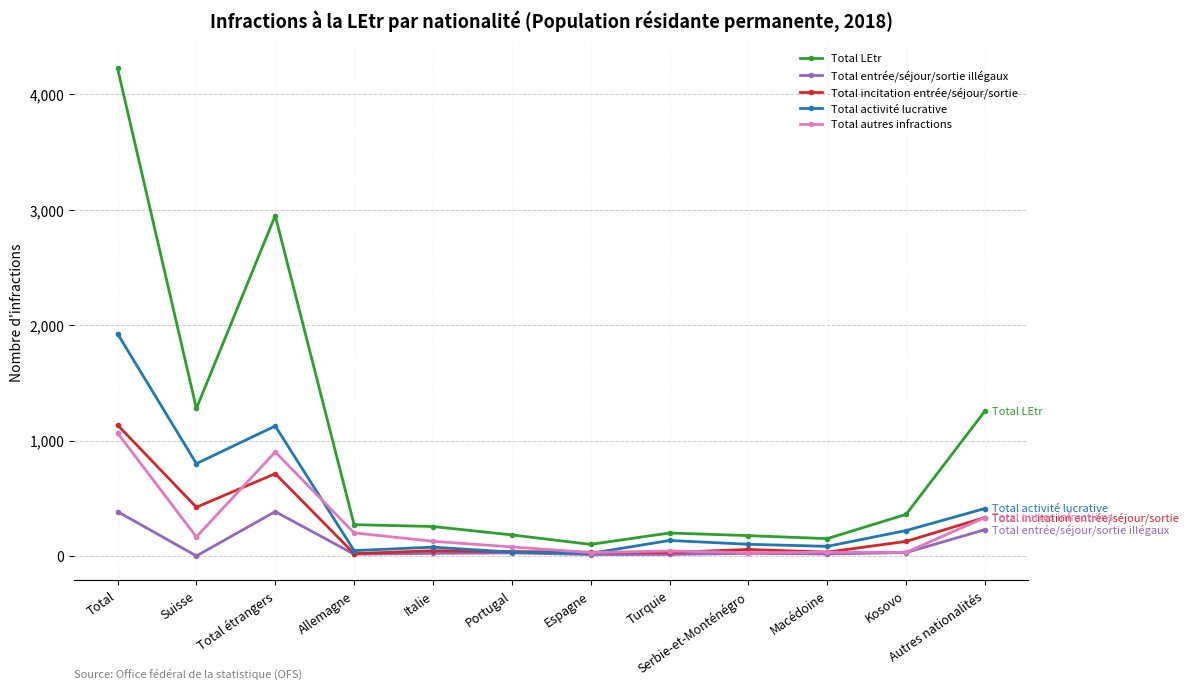

At which label does Total entrée/séjour/sortie illégaux first exceed 22?

Total